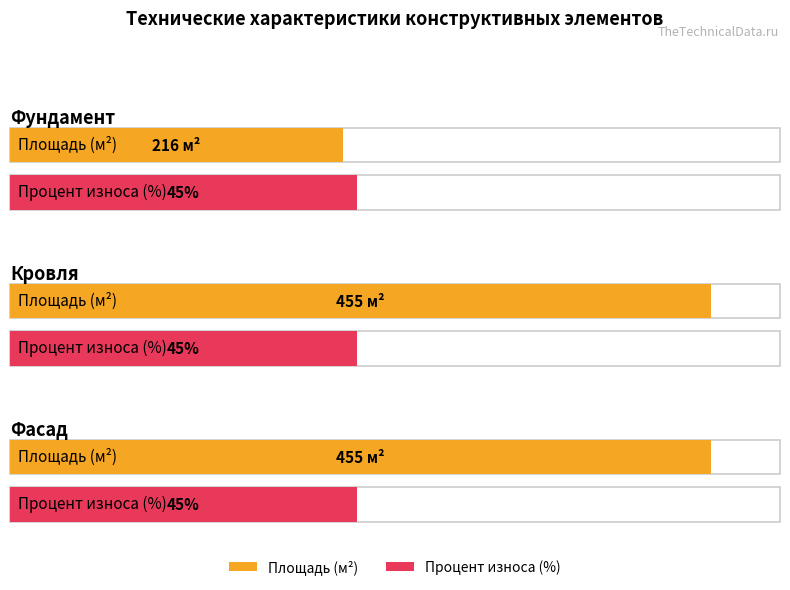

Reading left to right, transcribe all the data shown in this chart.

Площадь (м2): 216	455	455
Процент износа (%): 45	45	45